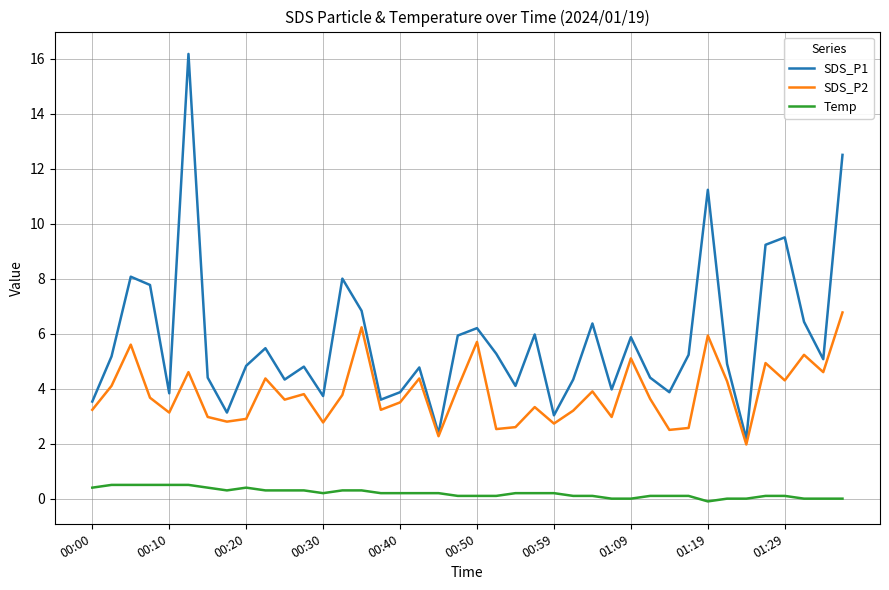

Which series has the widest spread of values?

SDS_P1